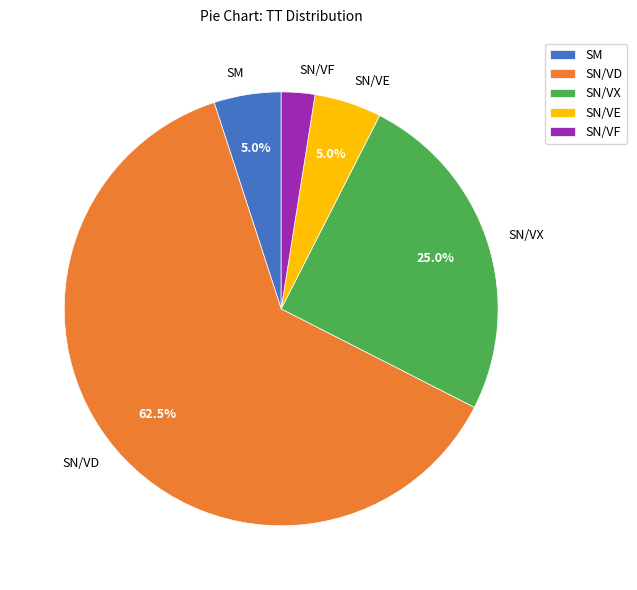

Approximately how many times larger is the value at SN/VX compared to SN/VF?

10.0